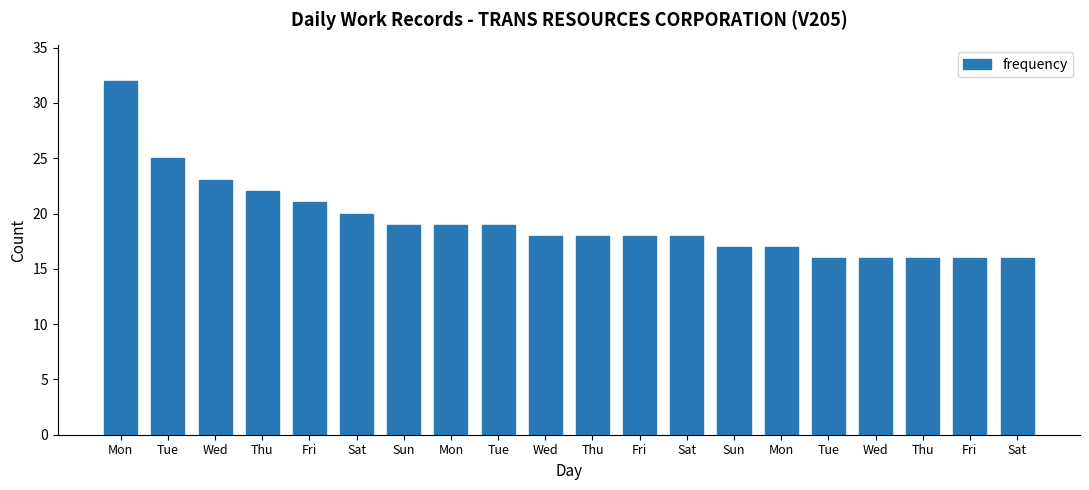

How many series are shown in this chart?

1